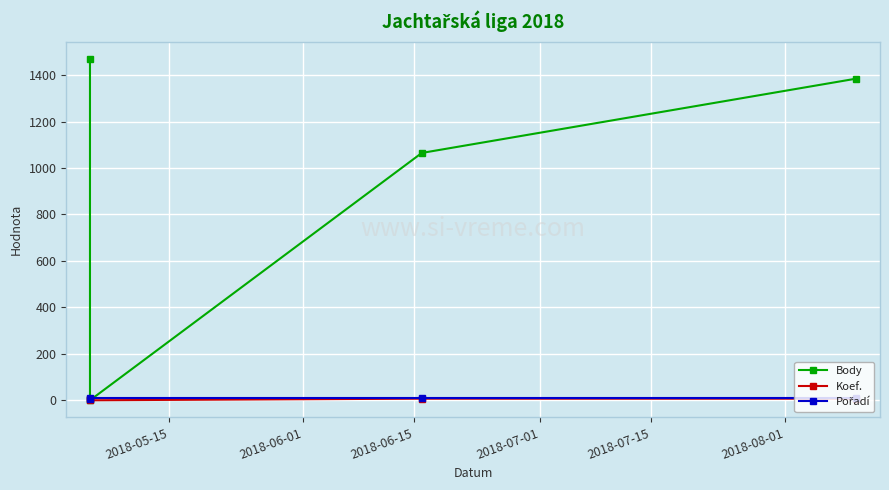

The value of Body at 2018-06-15 is 304. True or false?

False